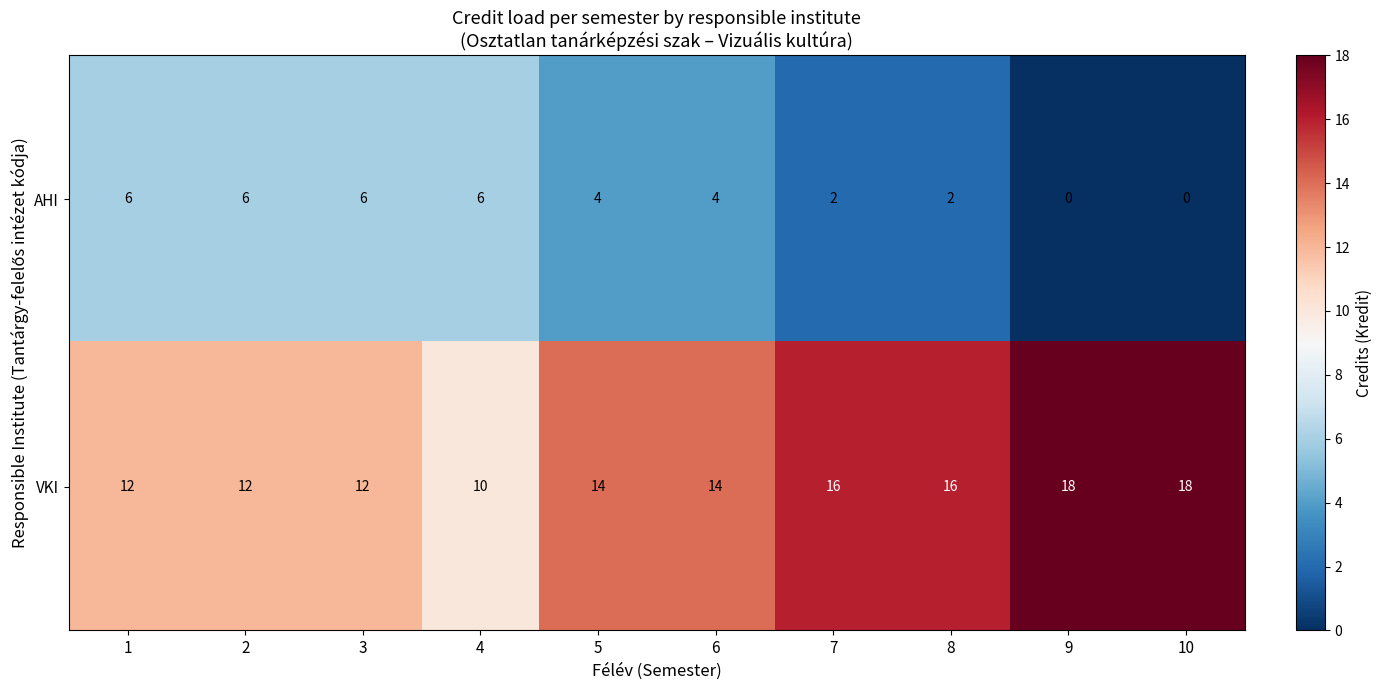

What is the difference between the highest and lowest values at 9?

18